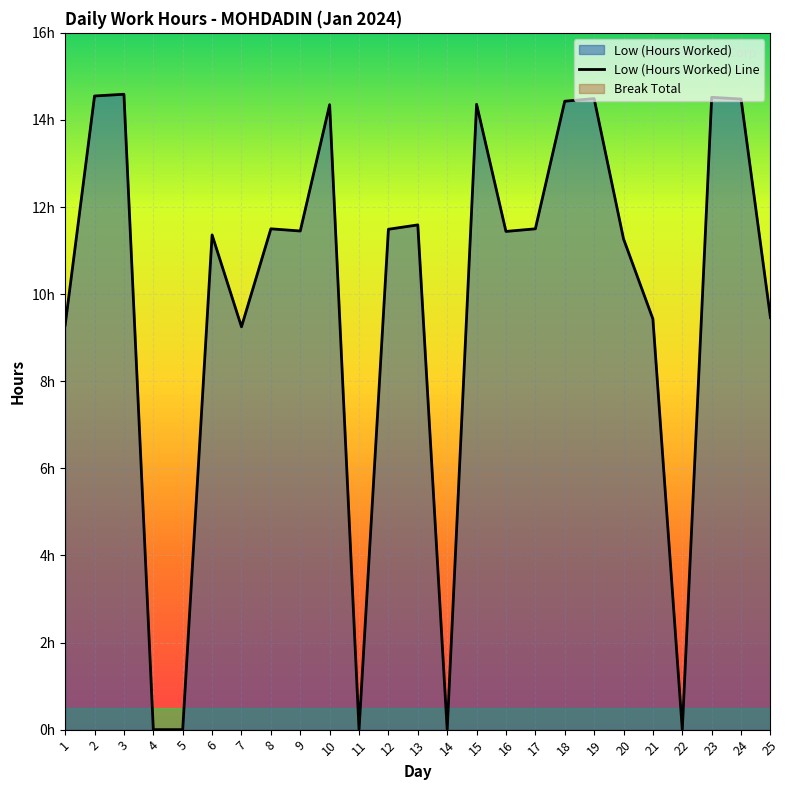

Which has a higher value, 21 or 20?

20